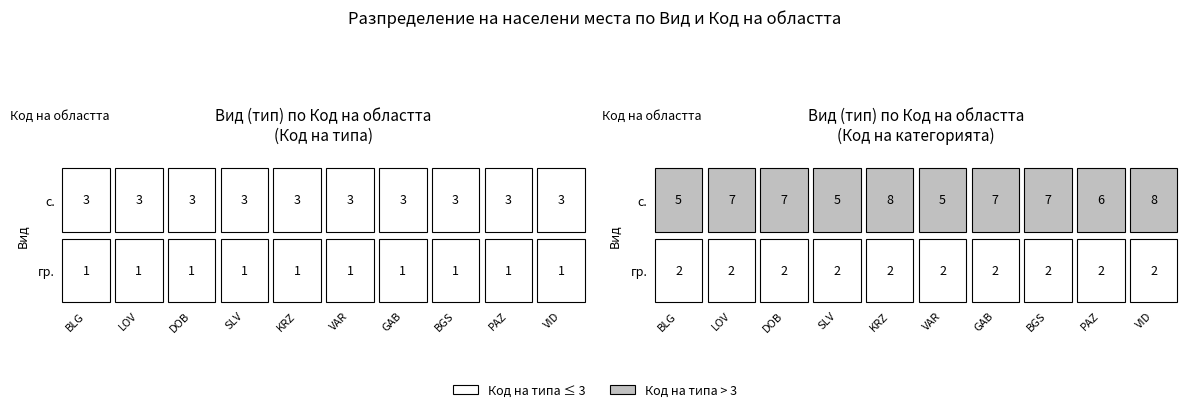

Count the number of categories in the chart.

10